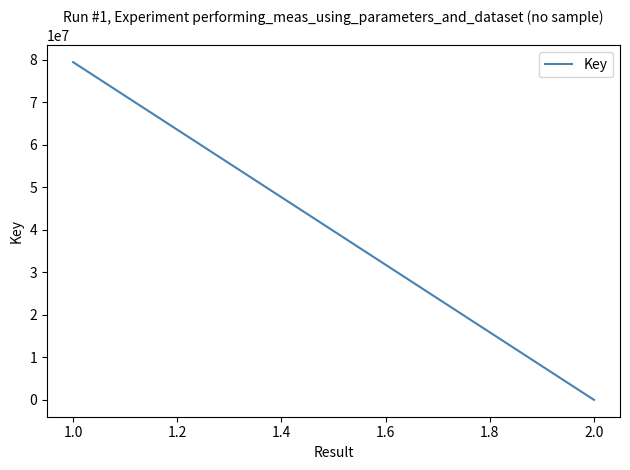

Count the number of data series in this chart.

1